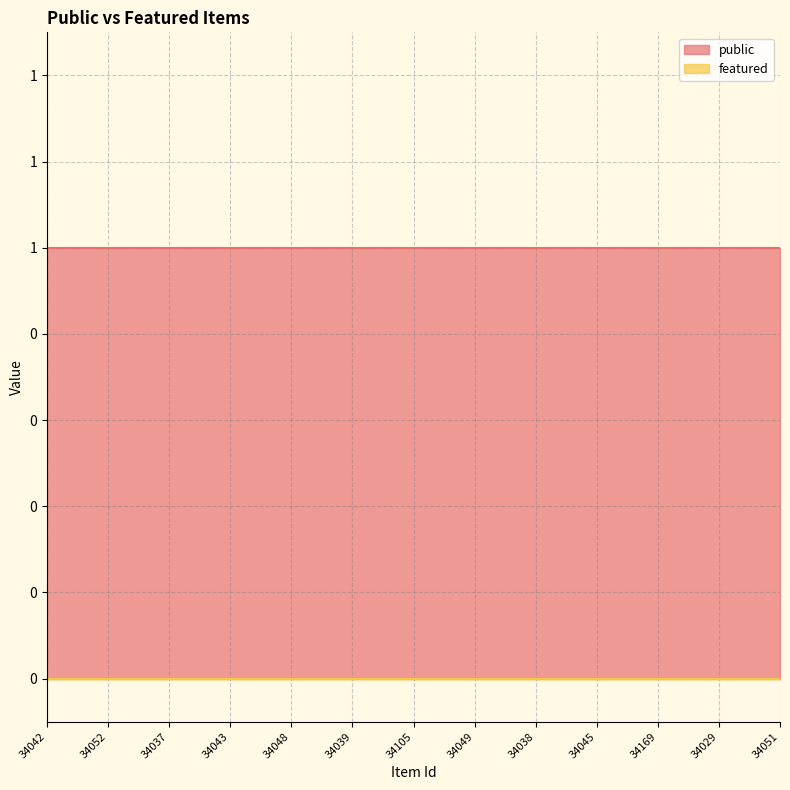

What is the label of the 4th point from the left?

34043